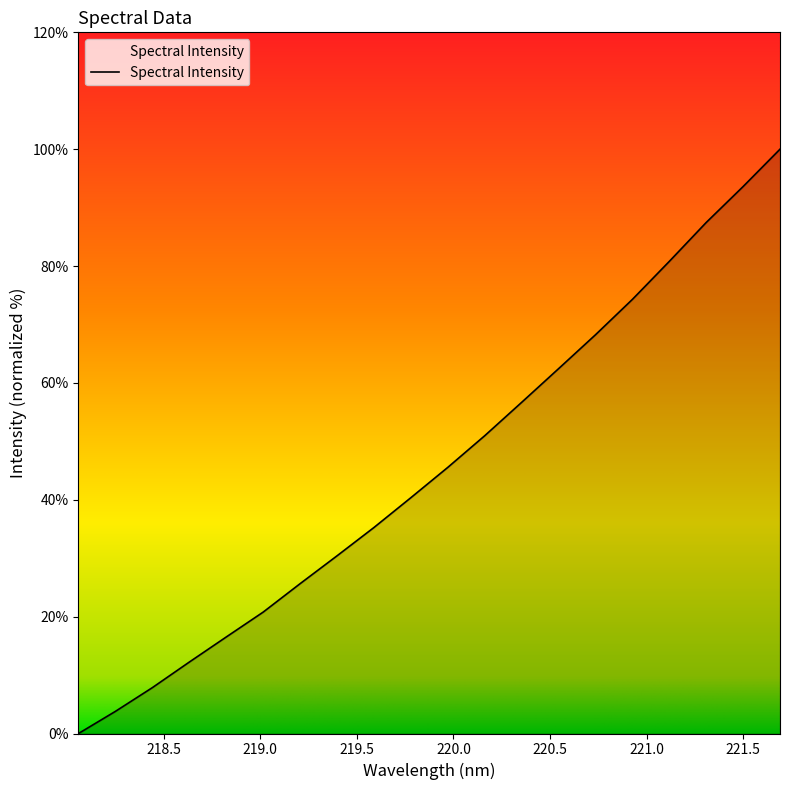

What is the difference between the maximum and minimum values?

100.0